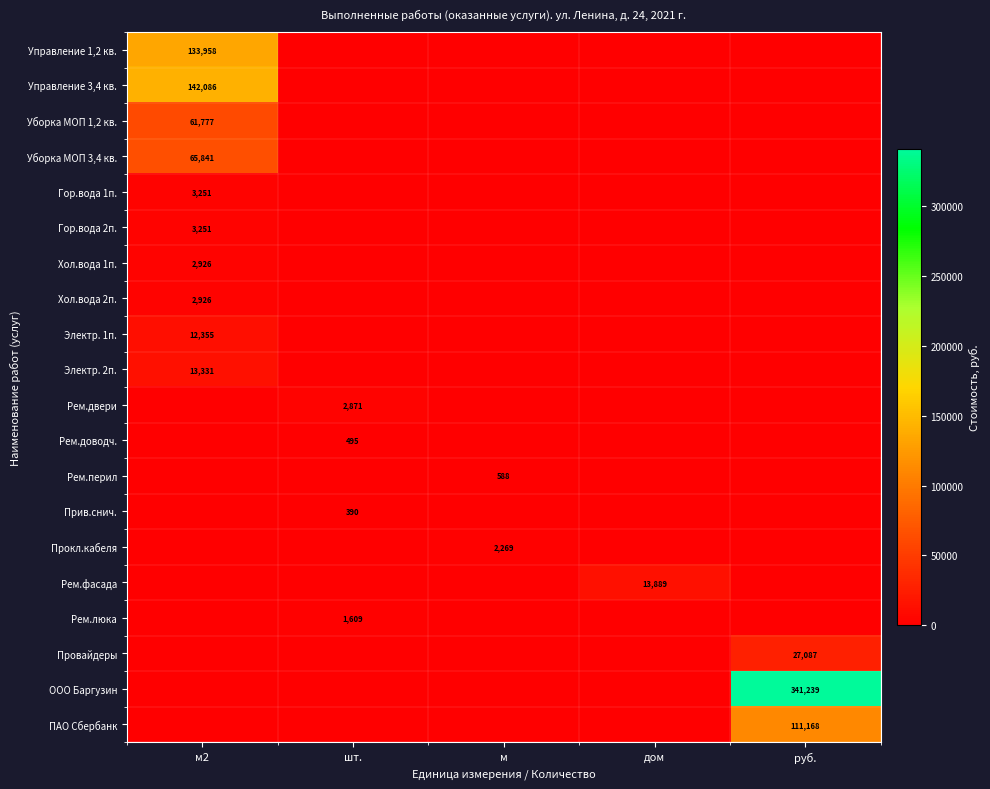

The value of Уборка МОП 1,2 кв. at м2 is 23936. True or false?

False